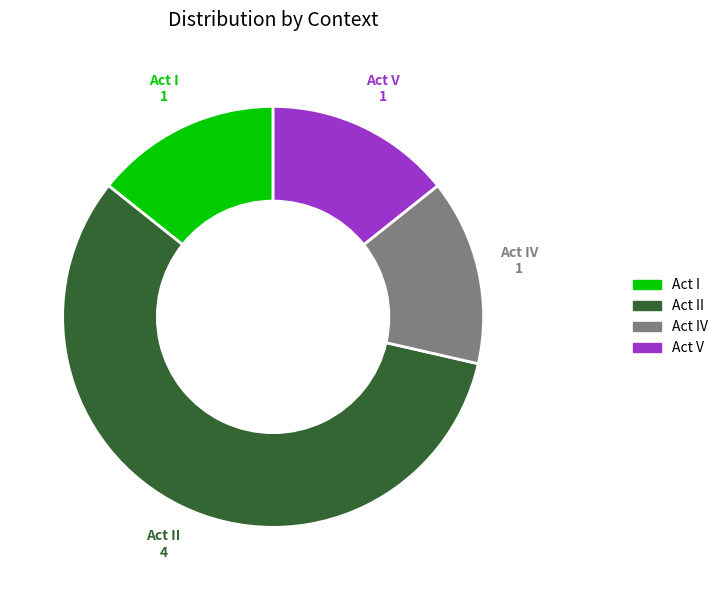

Is there any slice that represents more than half of the pie?

Yes